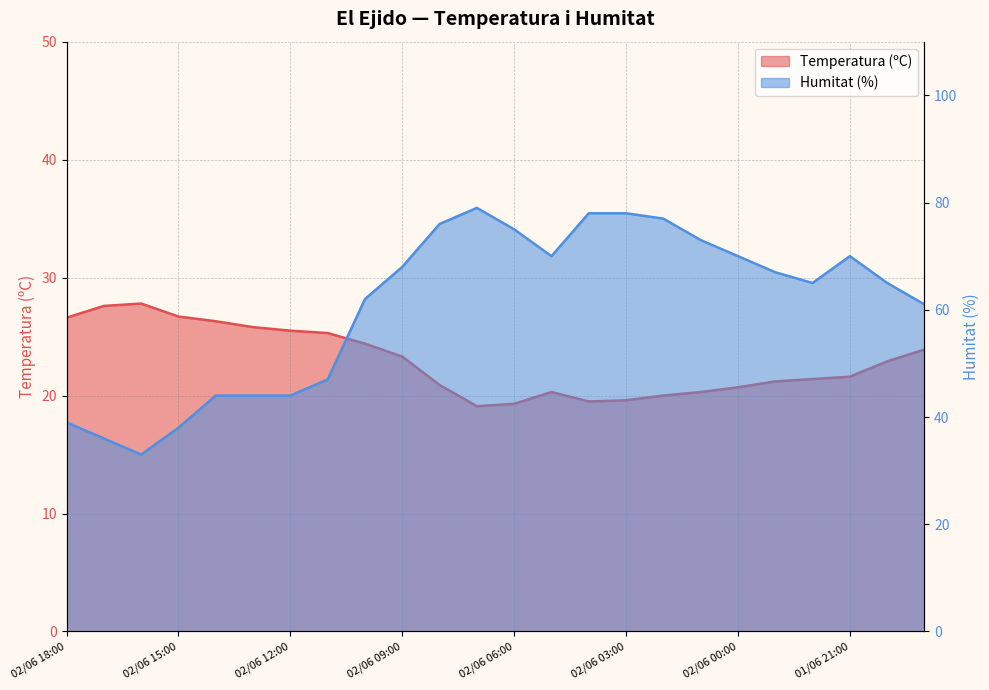

What is the label of the 1st point from the left?

02/06 18:00